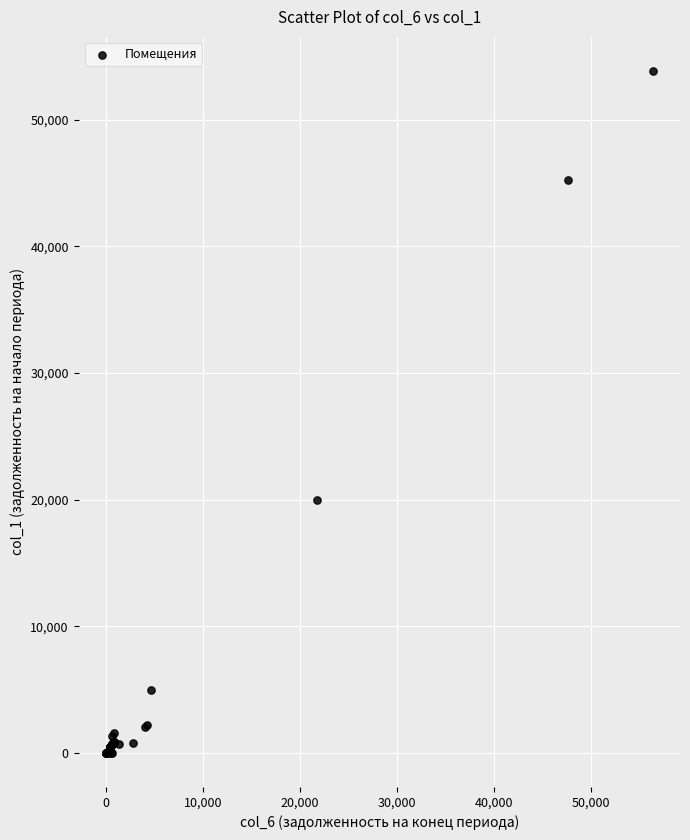

What Y value in the scatter plot is closest to 26927?

19959.2